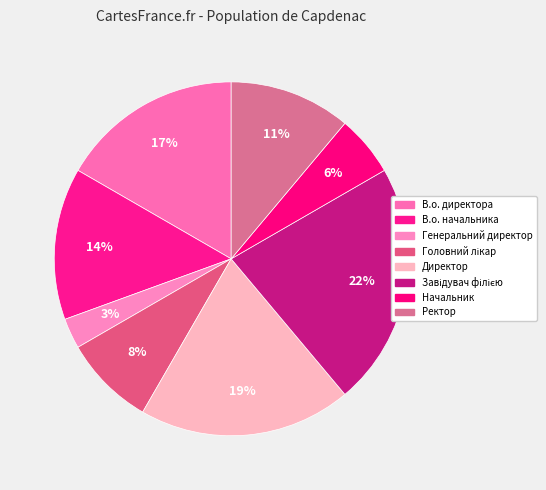

Between Начальник and Головний лікар, which is larger?

Головний лікар